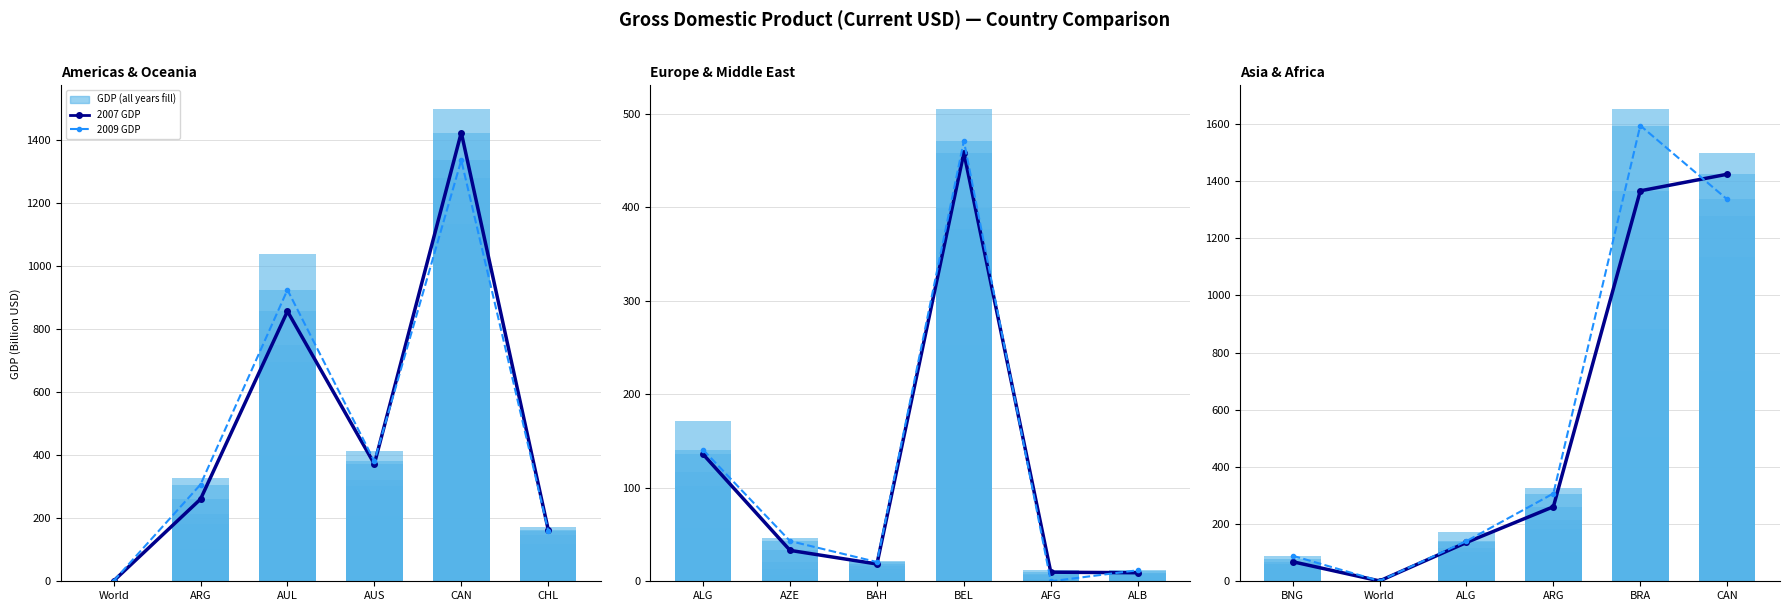

What position from the right is BRA?

2